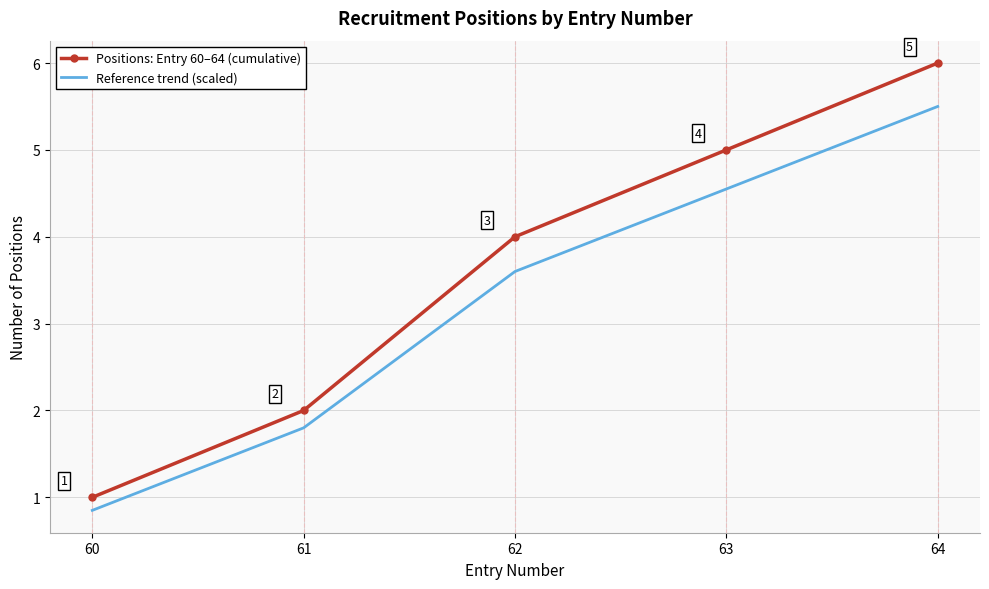

What value does the Positions: Entry 60–64 (cumulative) series have at 63?

5.0